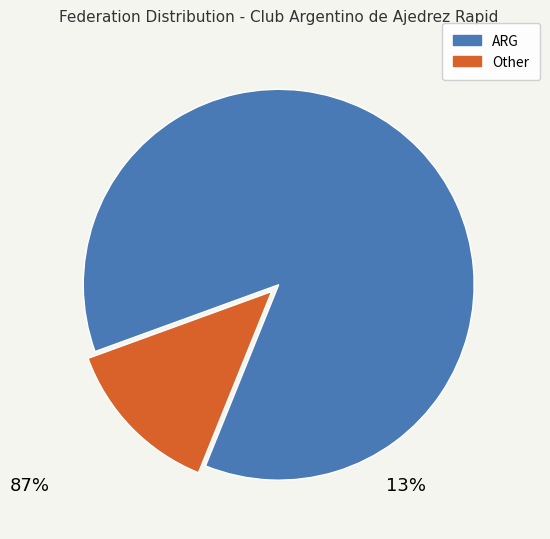

Which has a higher value, ARG or Other?

ARG